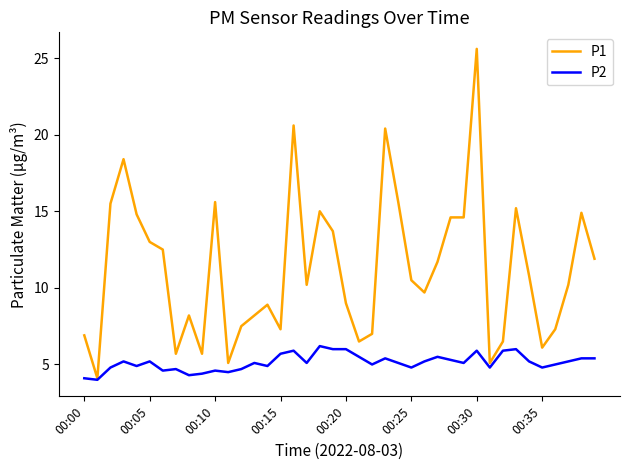

Which series has the largest total across all categories?

P1